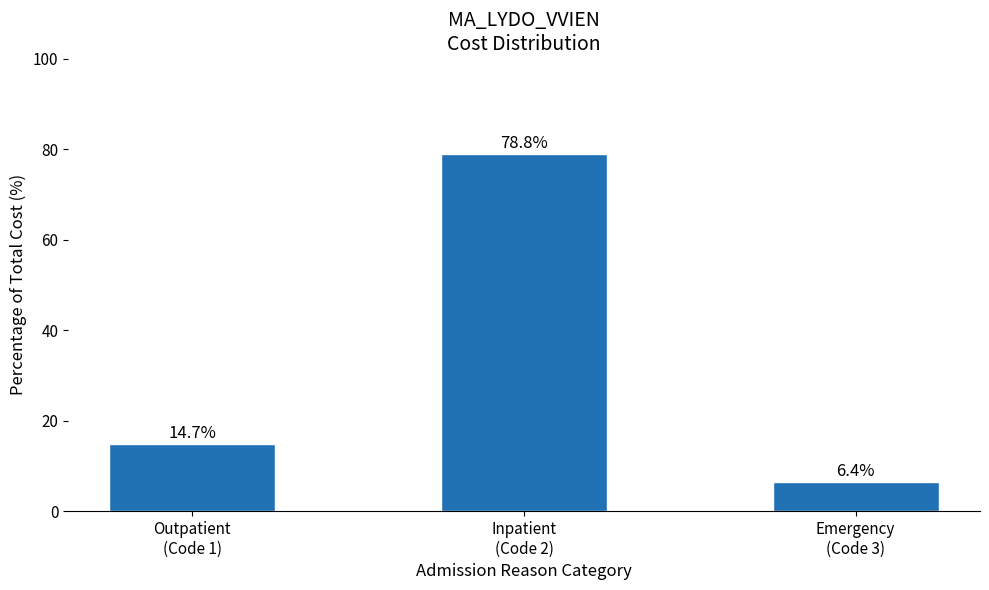

What is the change in value from Outpatient
(Code 1) to Inpatient
(Code 2)?

+64.1